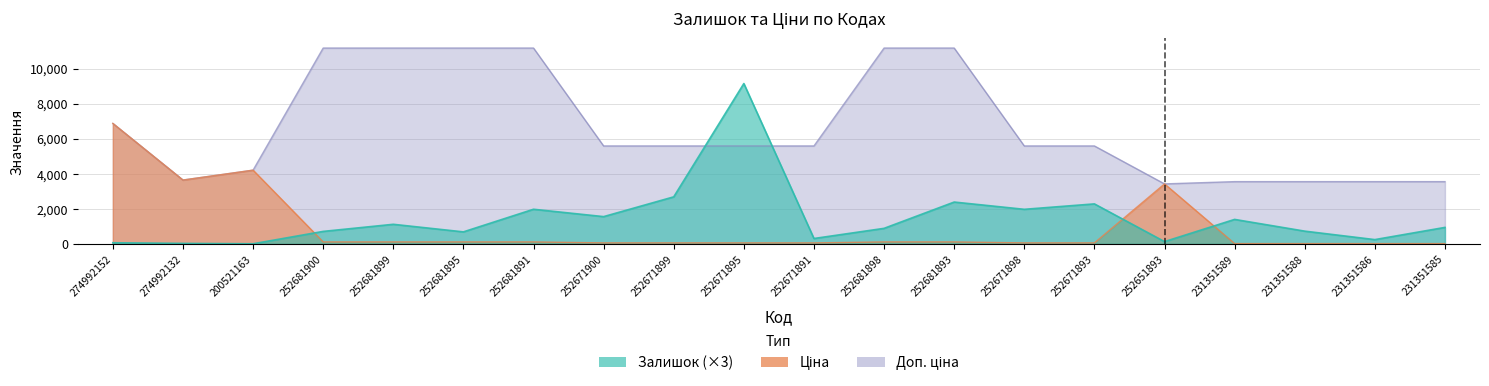

Reading left to right, list all the values displayed in this chart.

Залишок: 63.0	27.0	6.0	711.0	1116.0	684.0	1974.0	1554.0	2682.0	9144.0	306.0	885.0	2385.0	1971.0	2280.0	129.0	1395.0	726.0	243.0	939.0
Ціна: 6869.4	3640.8	4204.8	111.7	111.7	111.7	111.7	55.9	55.9	55.9	55.9	111.7	111.7	55.9	55.9	3420.6	15.8	15.8	15.8	15.8
Доп. ціна: 6869.4	3641.0	4205.0	11169.0	11169.0	11169.0	11169.0	5585.0	5585.0	5585.0	5585.0	11169.0	11169.0	5585.0	5585.0	3421.0	3550.0	3550.0	3550.0	3550.0